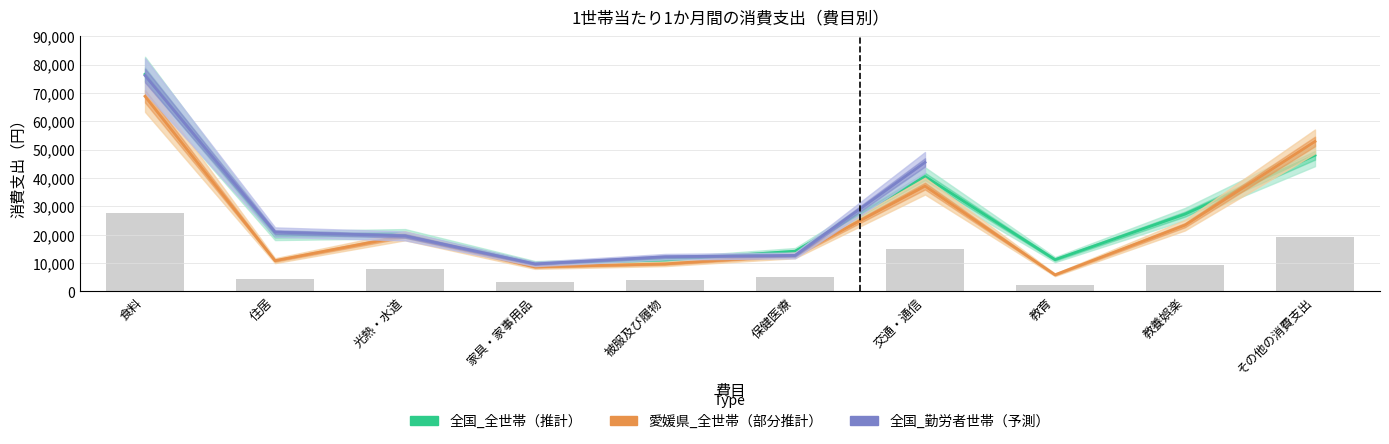

What is the average value of the 愛媛県_全世帯 series?

24982